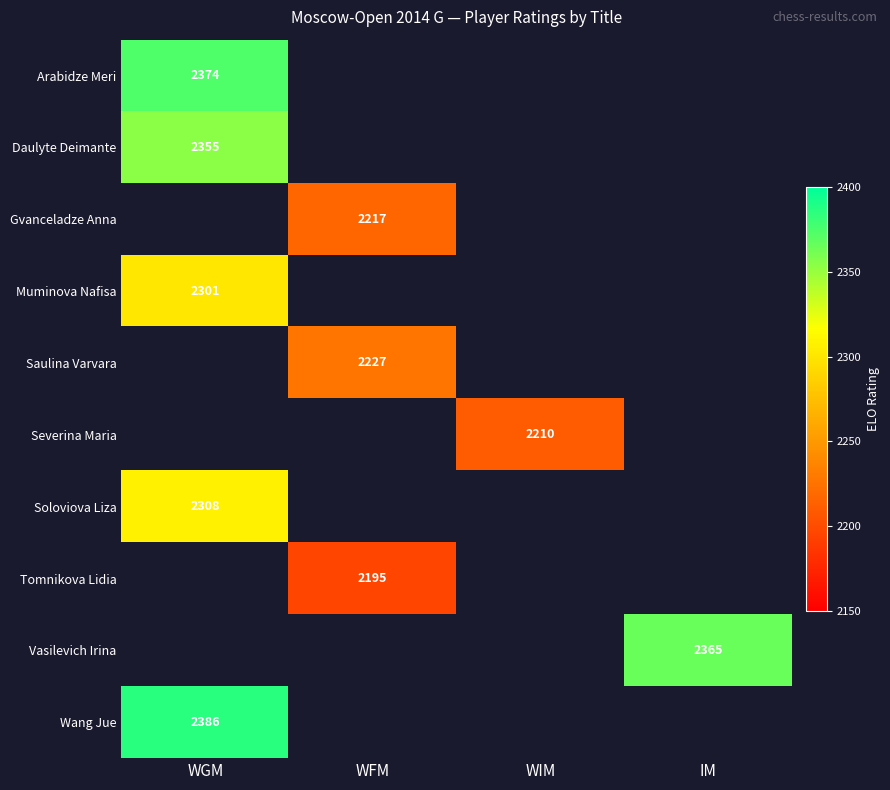

Which label corresponds to the largest value in the chart?

WGM